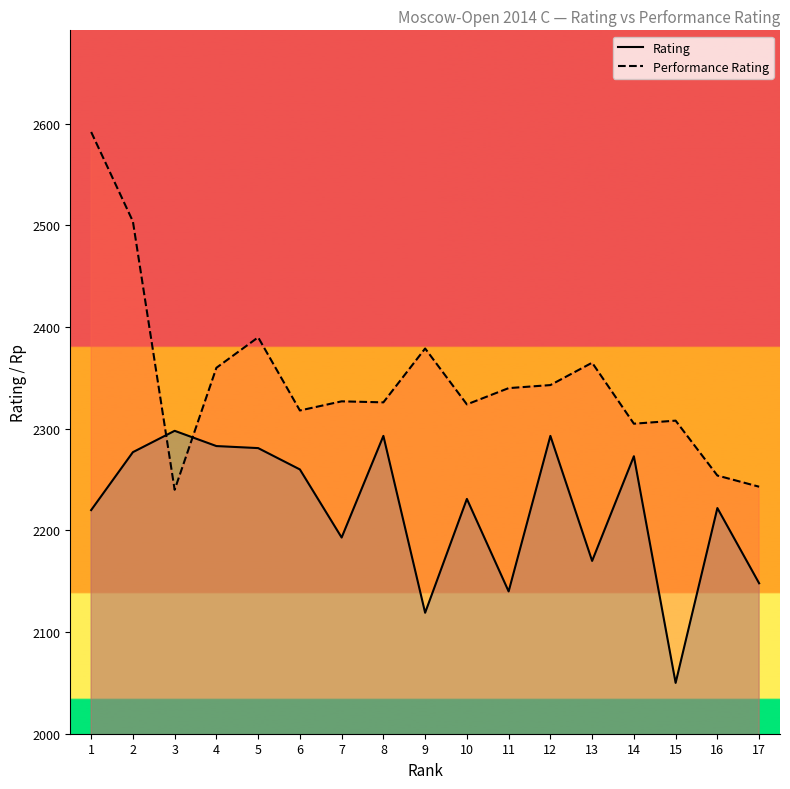

What are all the series names shown in the legend?

Rating, Performance Rating